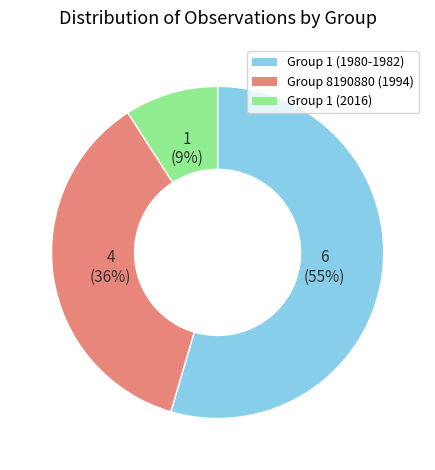

The Group 1 (2016) slice represents 3% of the pie. True or false?

False